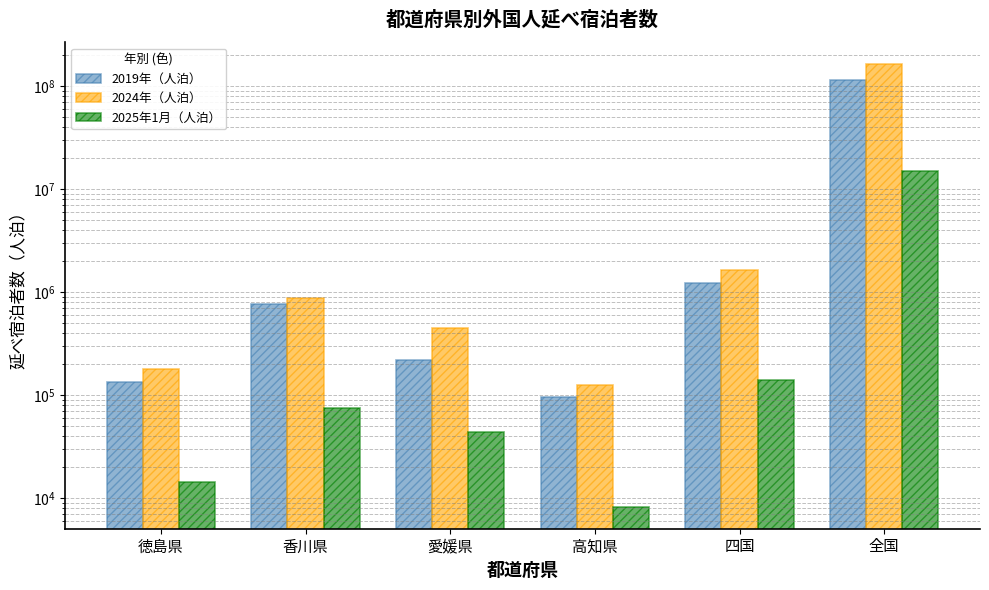

Are the bars grouped side by side (vs. stacked)?

Yes